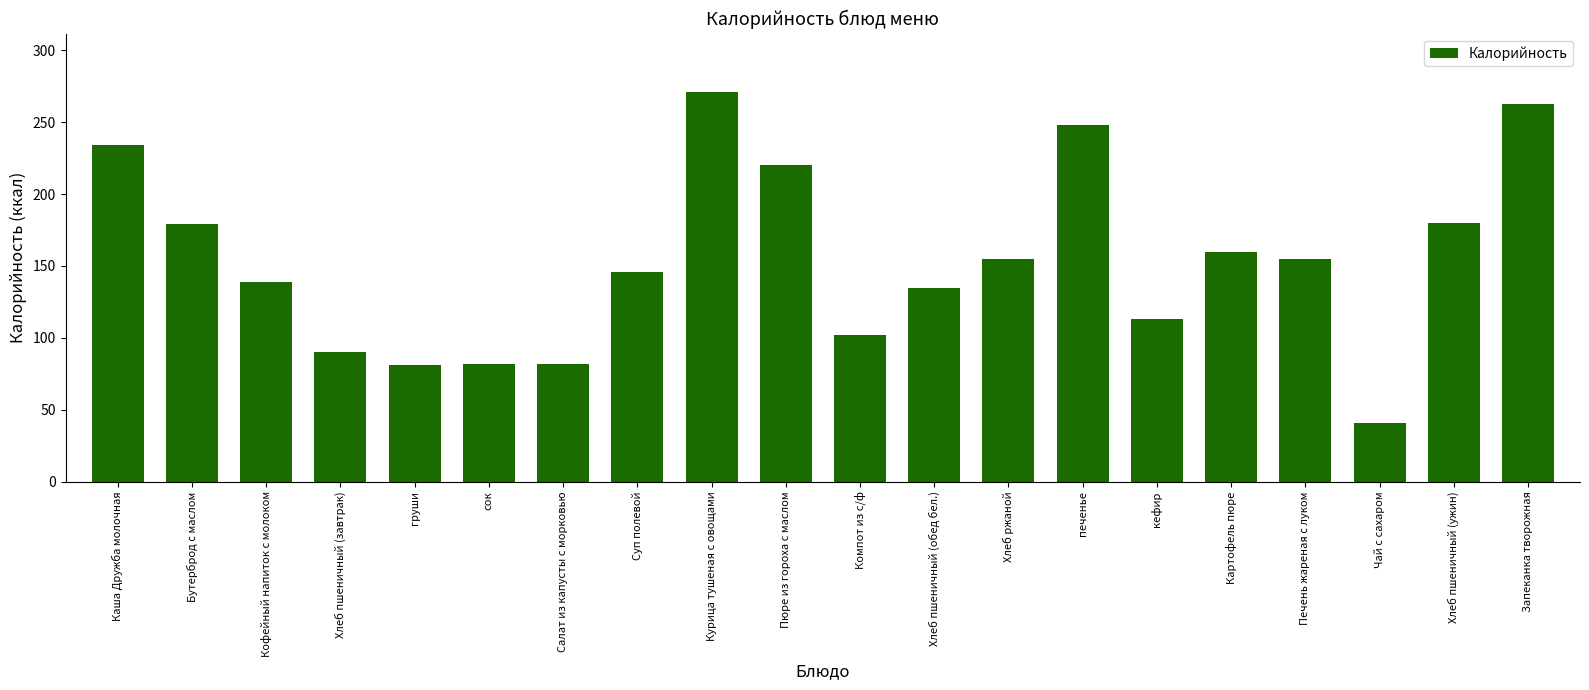

What is the label of the 19th bar from the right?

Бутерброд с маслом